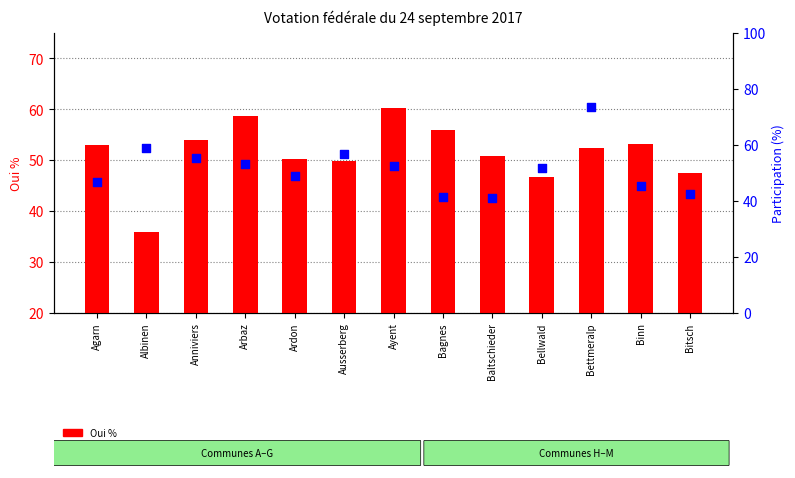

Which series reaches the maximum Y coordinate?

Participation (%)